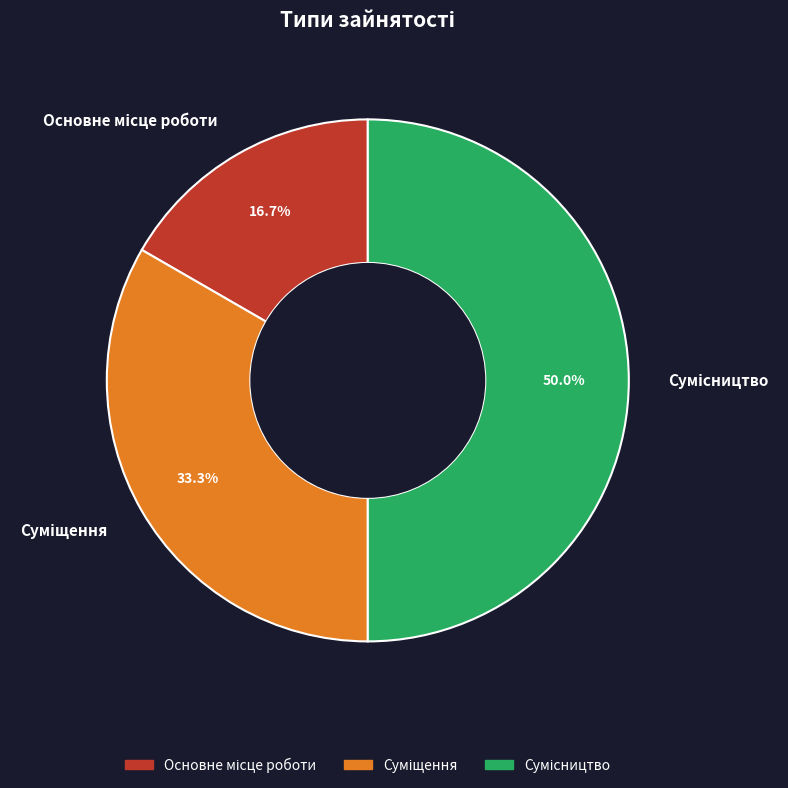

Is there a majority slice in this chart?

No